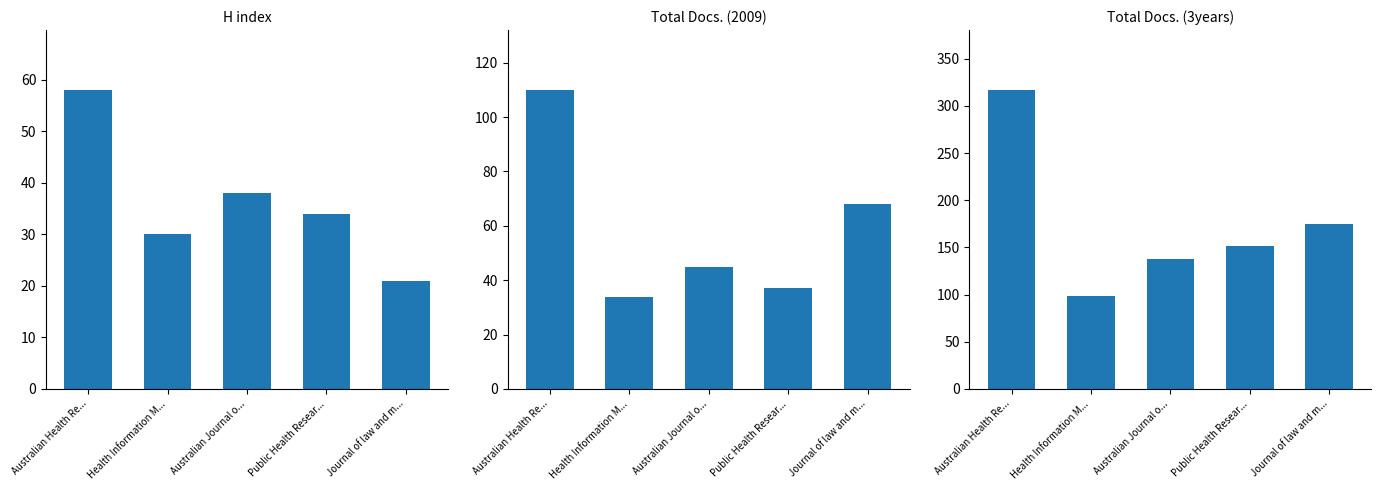

Which series has the largest total across all categories?

Total Docs. (3years)